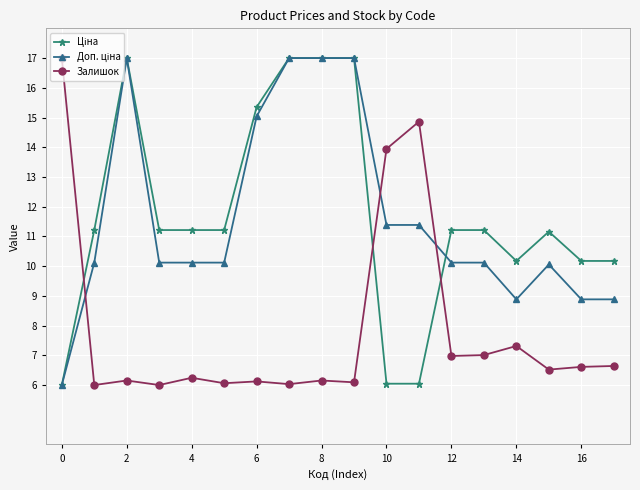

Does the chart have visible grid lines?

Yes